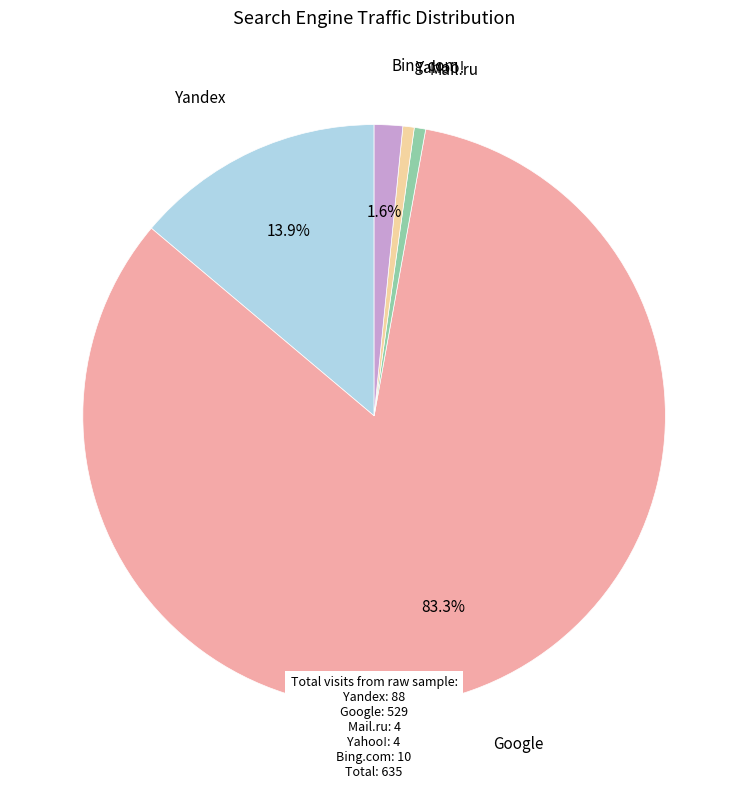

What is the majority slice?

Google